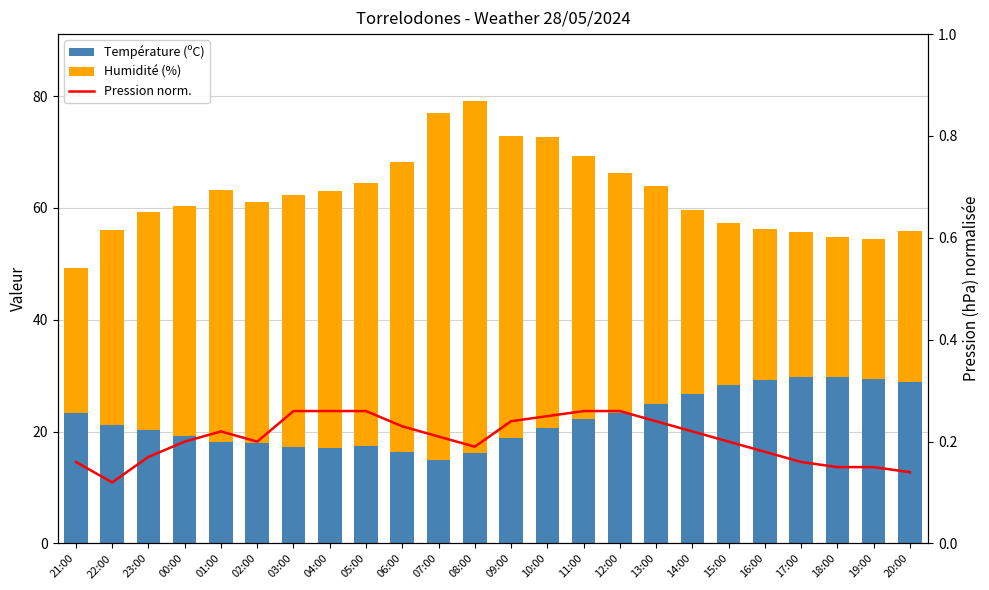

What are all the series names shown in the legend?

Température (ºC), Humidité (%), Pression norm.